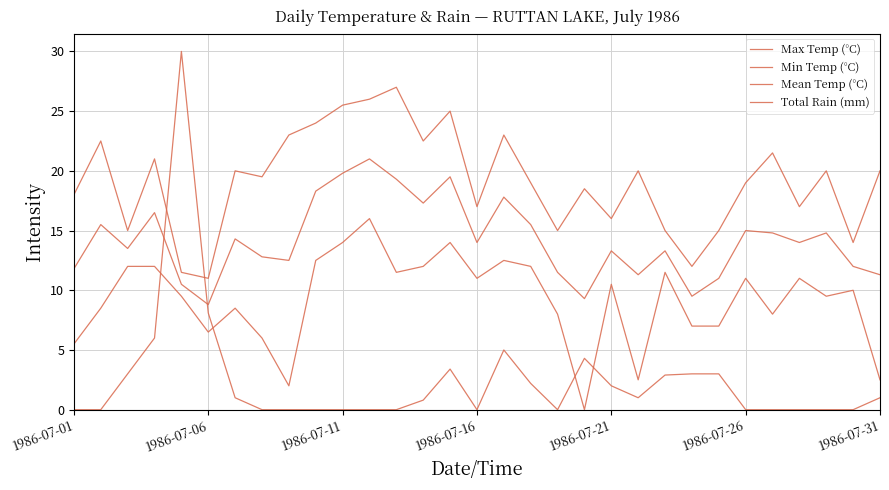

What is the difference between the maximum and second lowest values in the Mean Temp (°C) series?

11.7